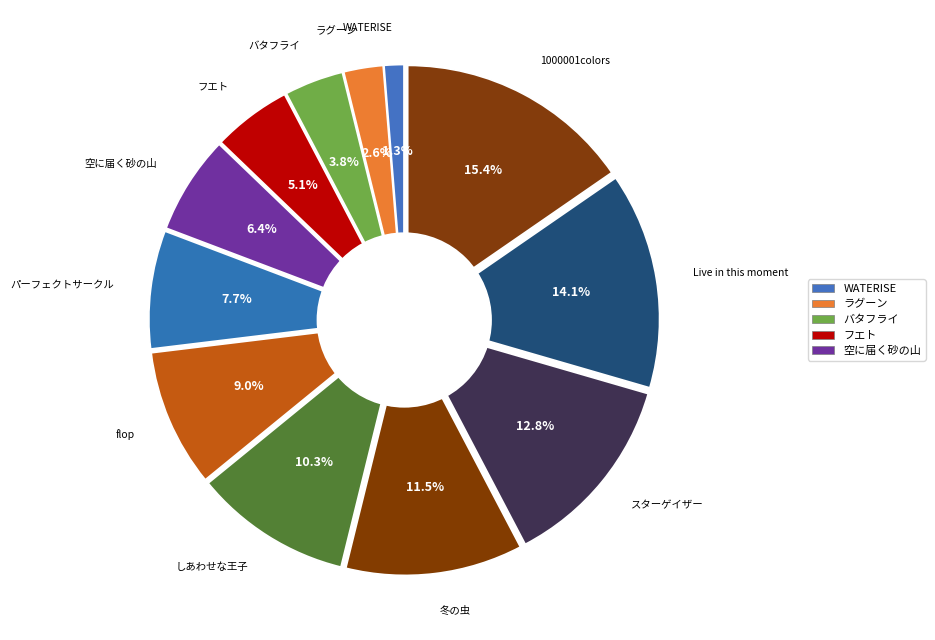

Is there any slice that represents more than half of the pie?

No